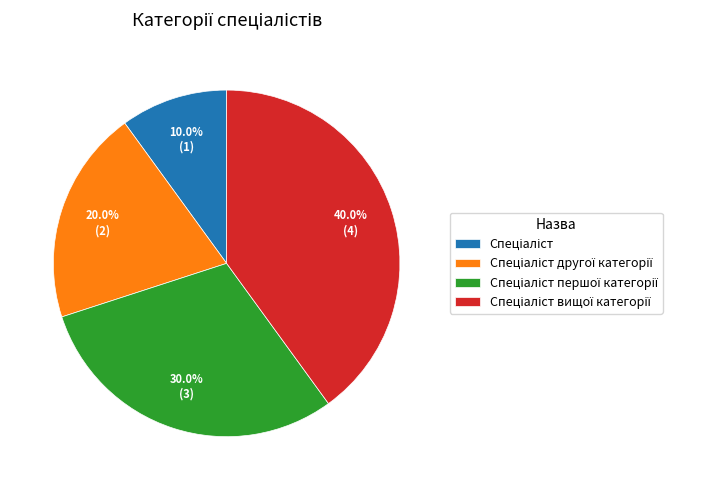

To the nearest percent, what is the average slice percentage?

25%